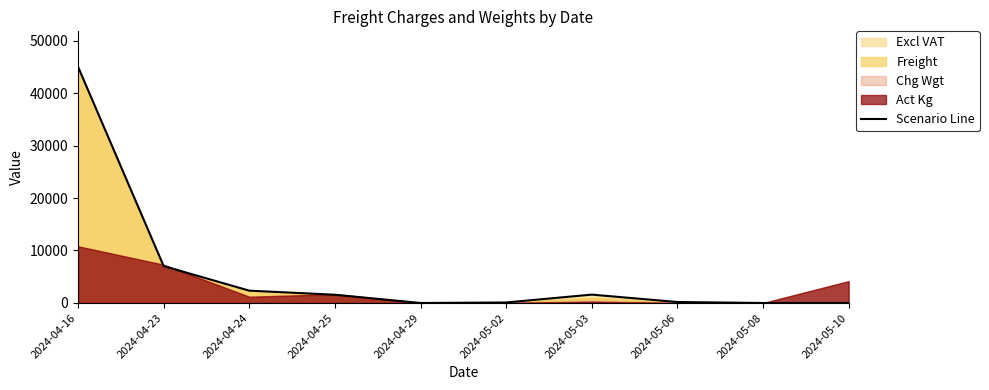

Which has a higher value, 2024-05-08 or 2024-05-10?

2024-05-08